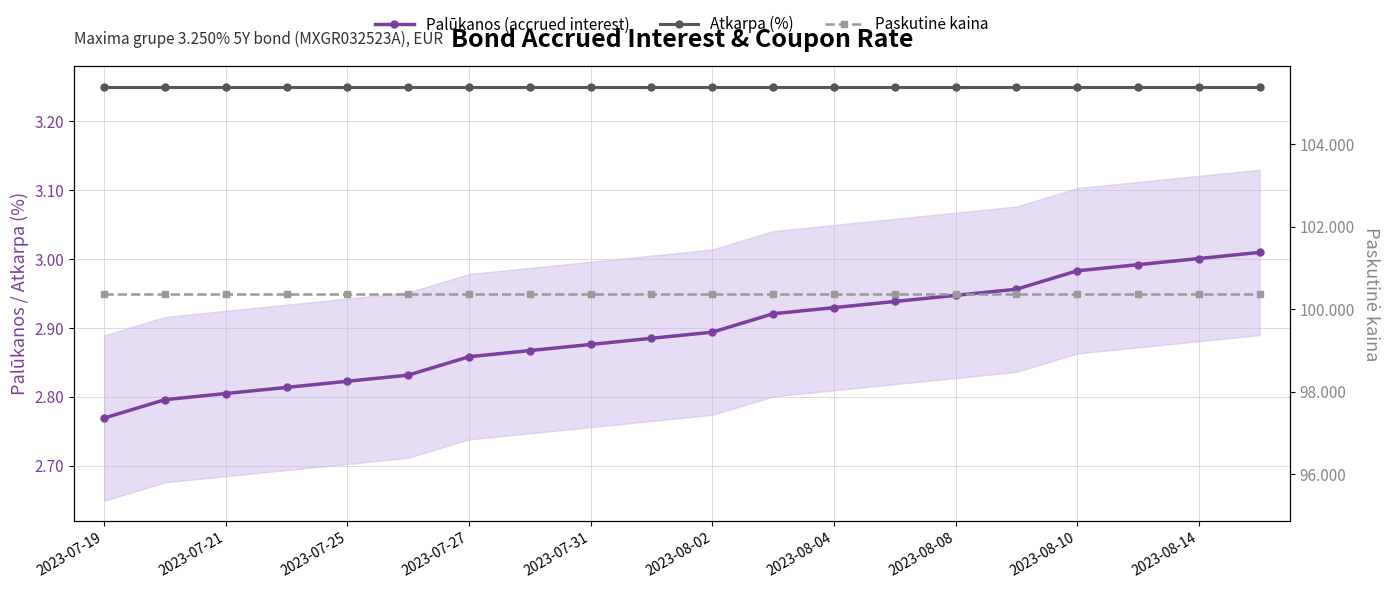

What is the total value across all series at 2023-07-31?

106.5